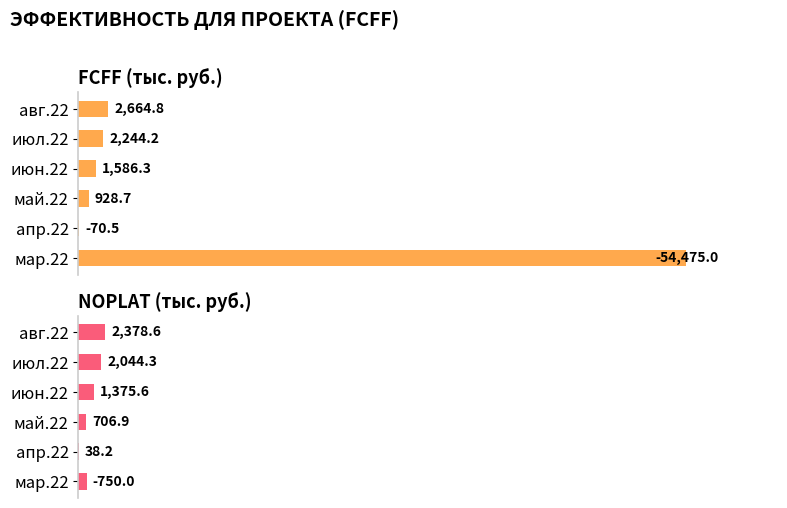

True or false: NOPLAT (тыс. руб.) has a value of 1.7 at июн.22.

False